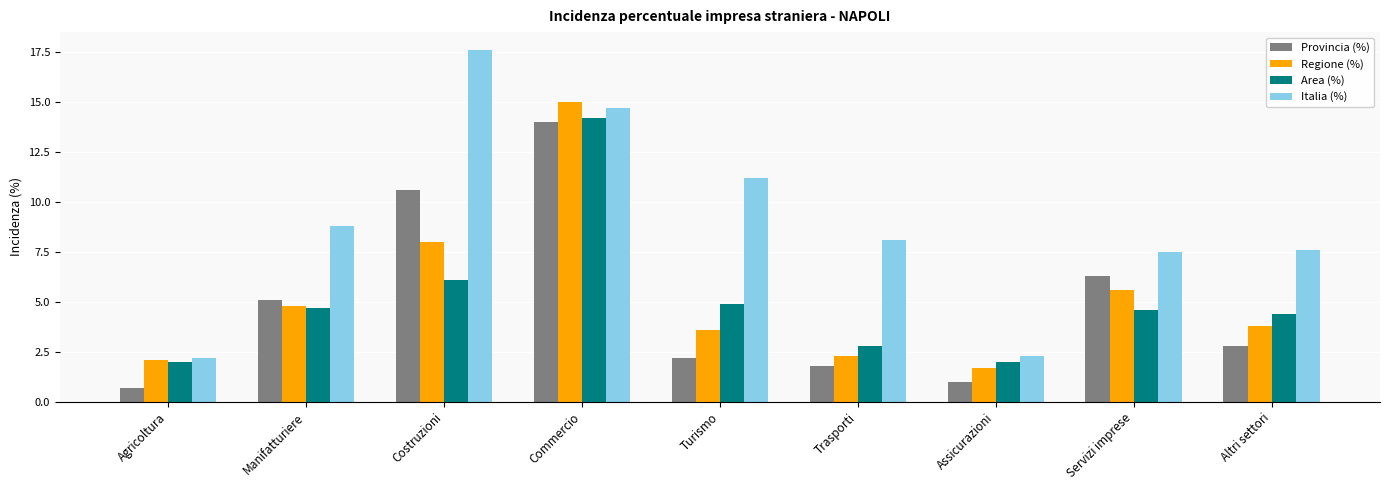

What is the smallest value displayed?

0.7